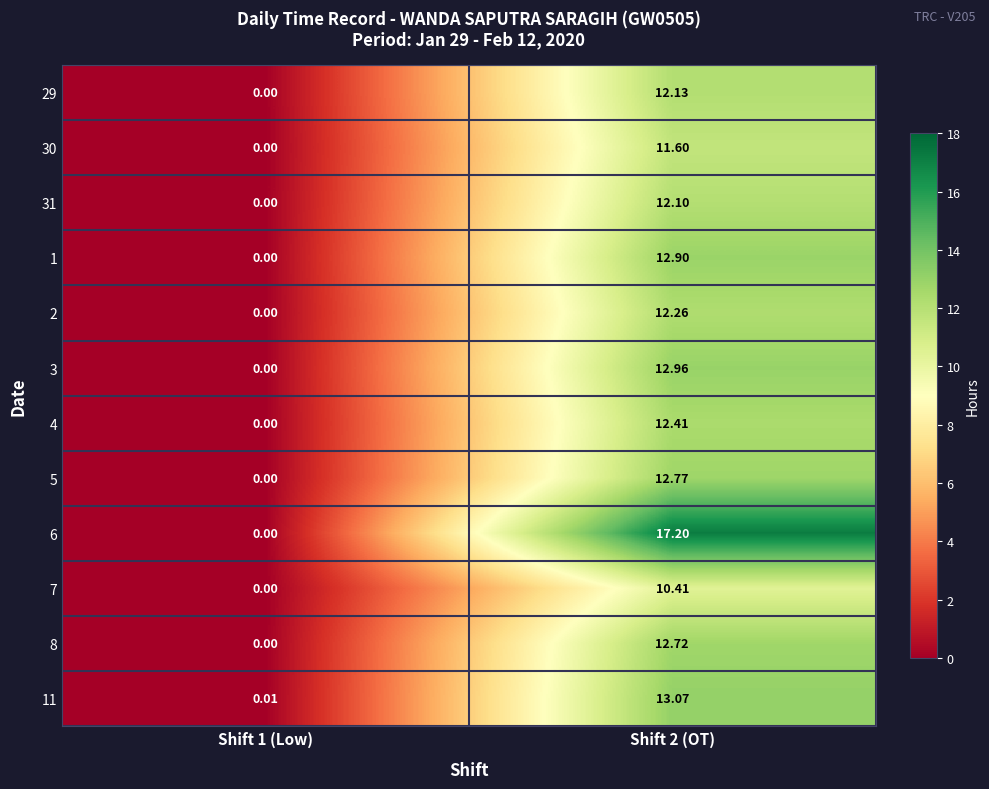

Is the value of 5 at Shift 2 (OT) greater than the value of 6 at Shift 2 (OT)?

No